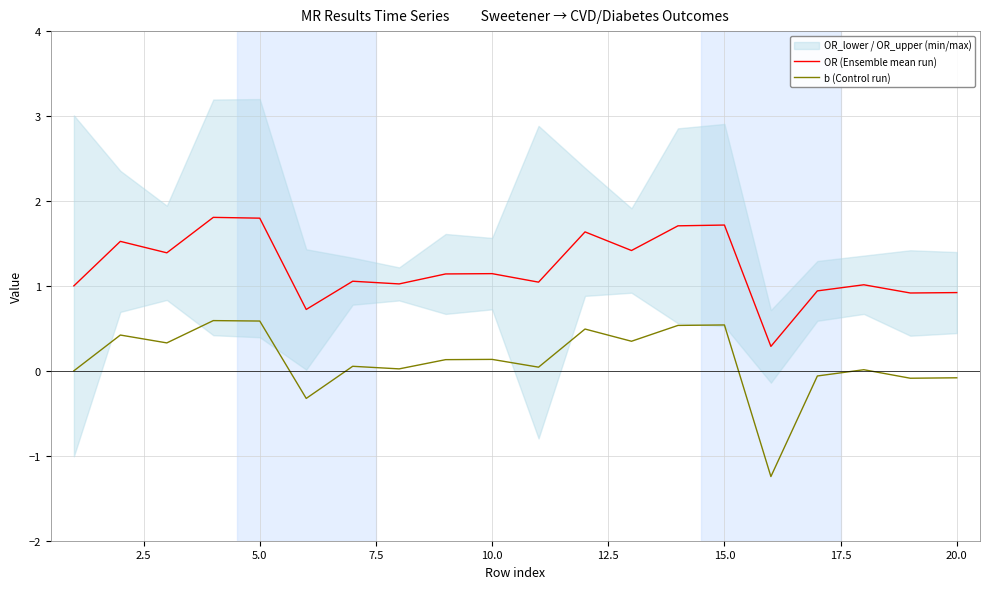

True or false: b (Control run) and OR (Ensemble mean run) cross at least once.

False